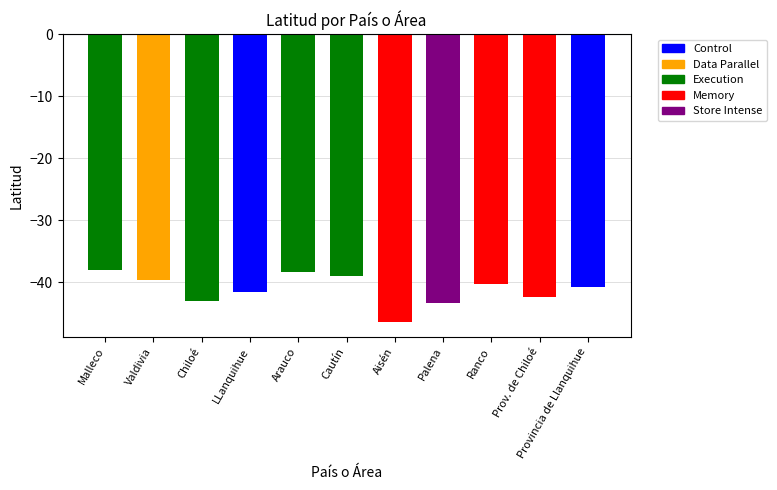

Reading left to right, what are all the values shown in this chart?

-38.0	-39.7	-43.1	-41.7	-38.4	-39.0	-46.5	-43.4	-40.3	-42.5	-40.8